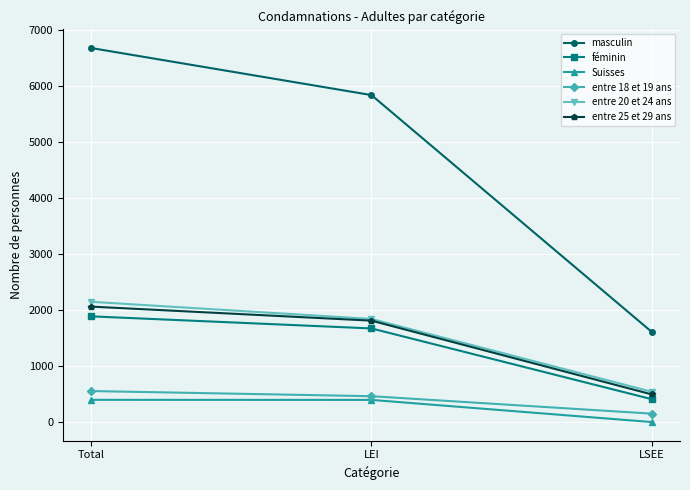

What is the label of the 3rd point from the left?

LSEE